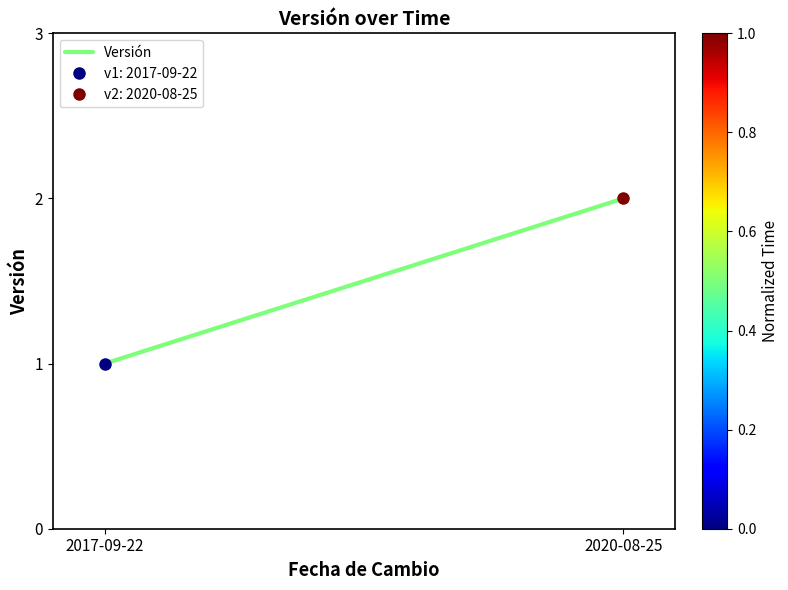

What is the difference between the maximum and minimum values?

1